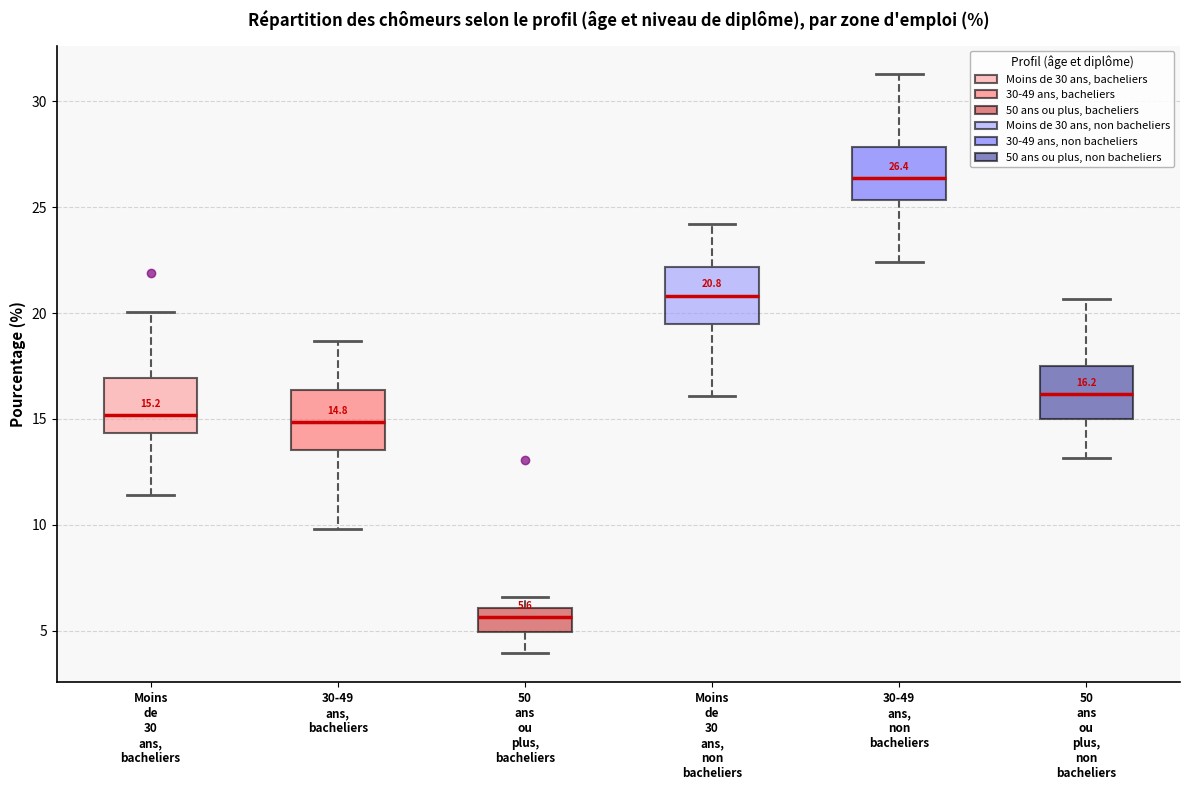

Which box has the highest median line?

30-49 ans, non bacheliers